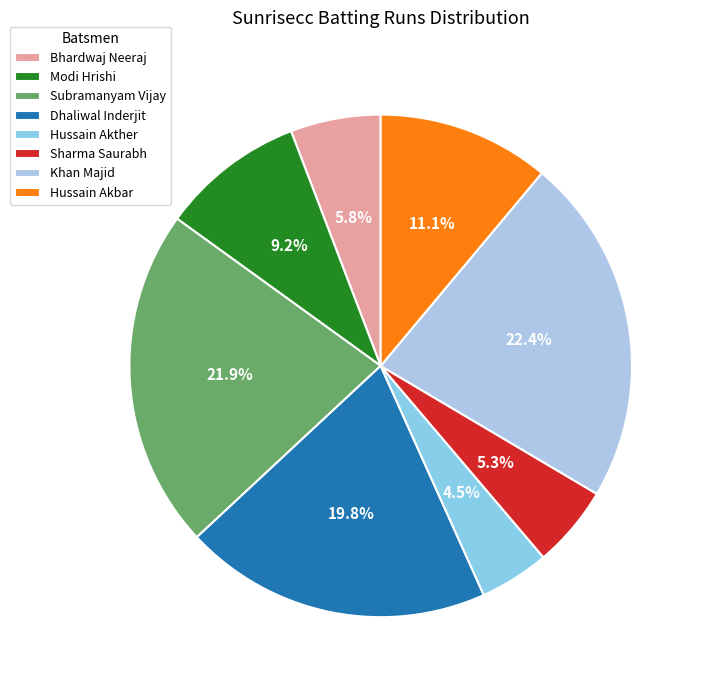

To the nearest percent, what is the average slice percentage?

12%